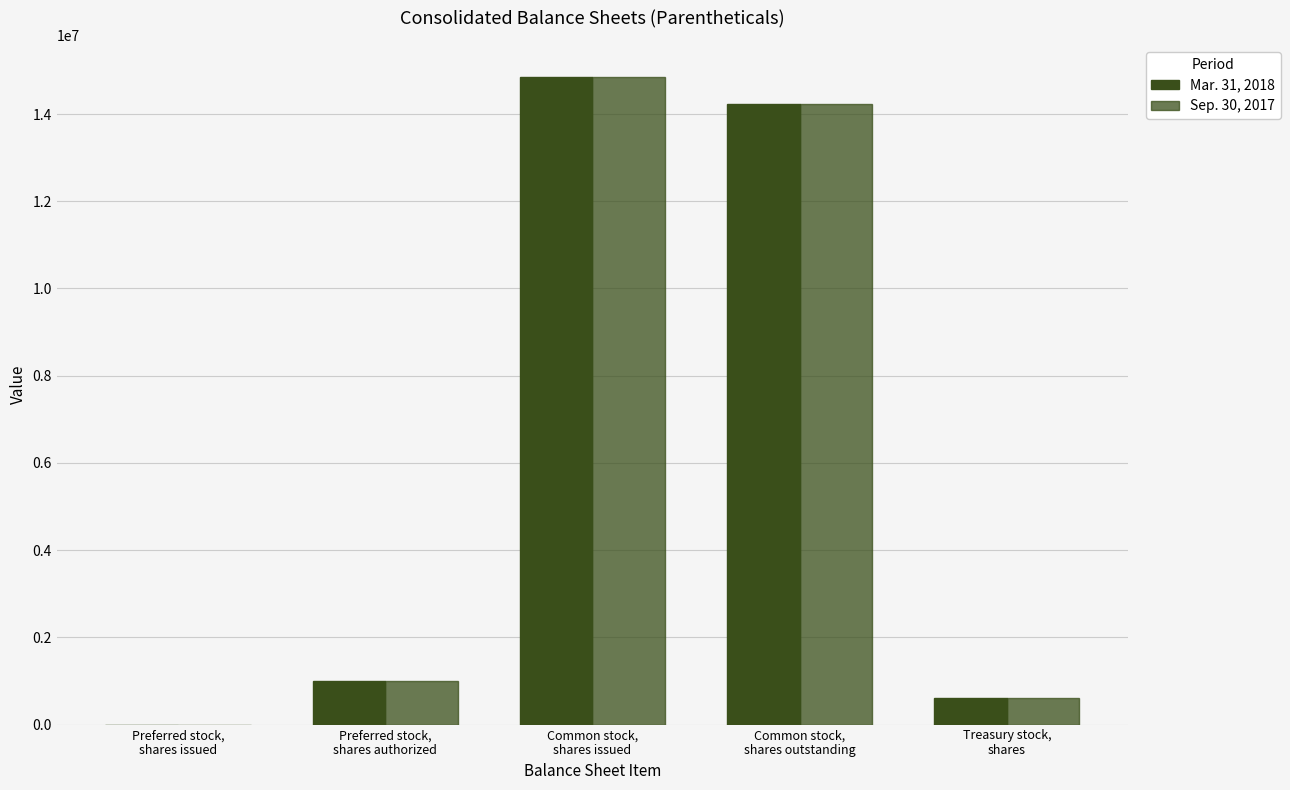

Which series changed the most between Preferred stock,
shares authorized and Common stock,
shares outstanding?

Mar. 31, 2018